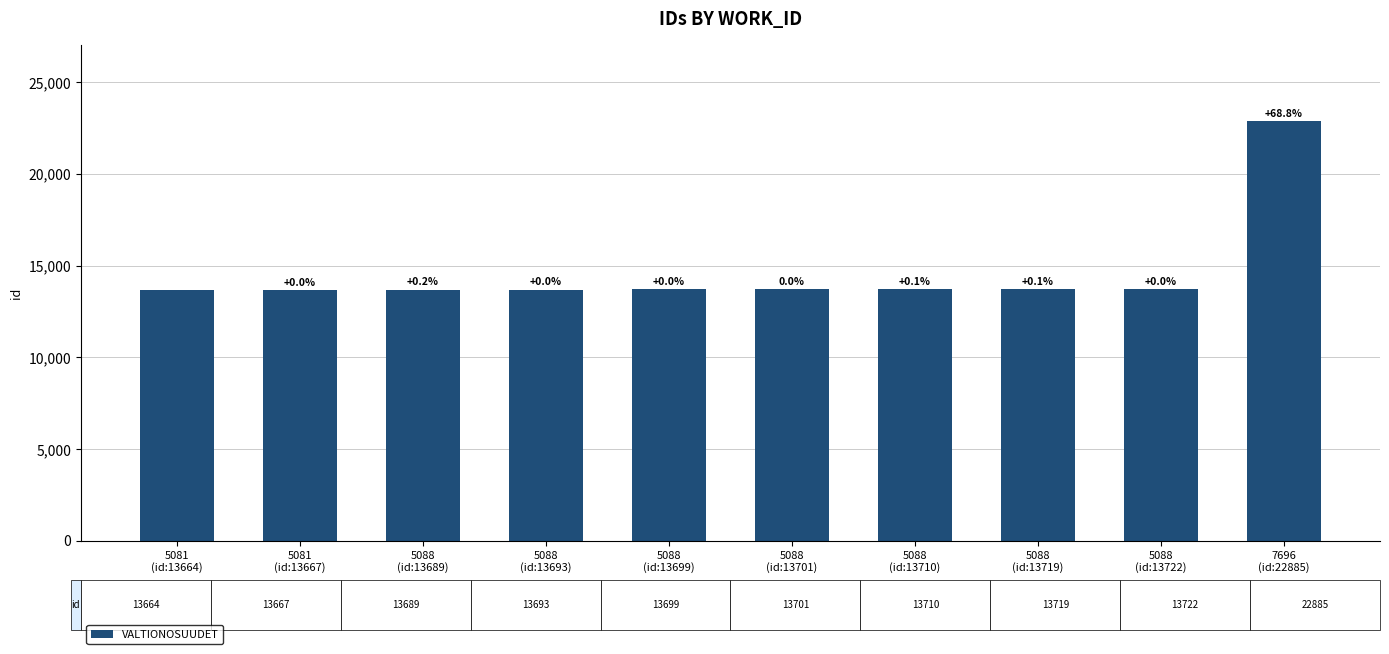

What is the label of the 9th bar from the right?

5081
(id:13667)